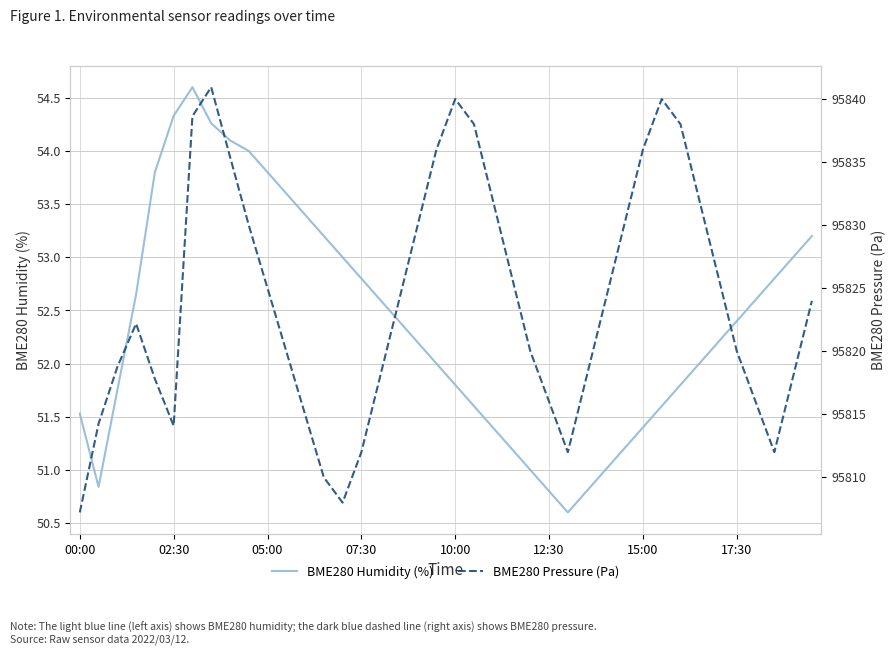

Is it true that BME280 Humidity (%) equals 52.8 at 07:30?

True